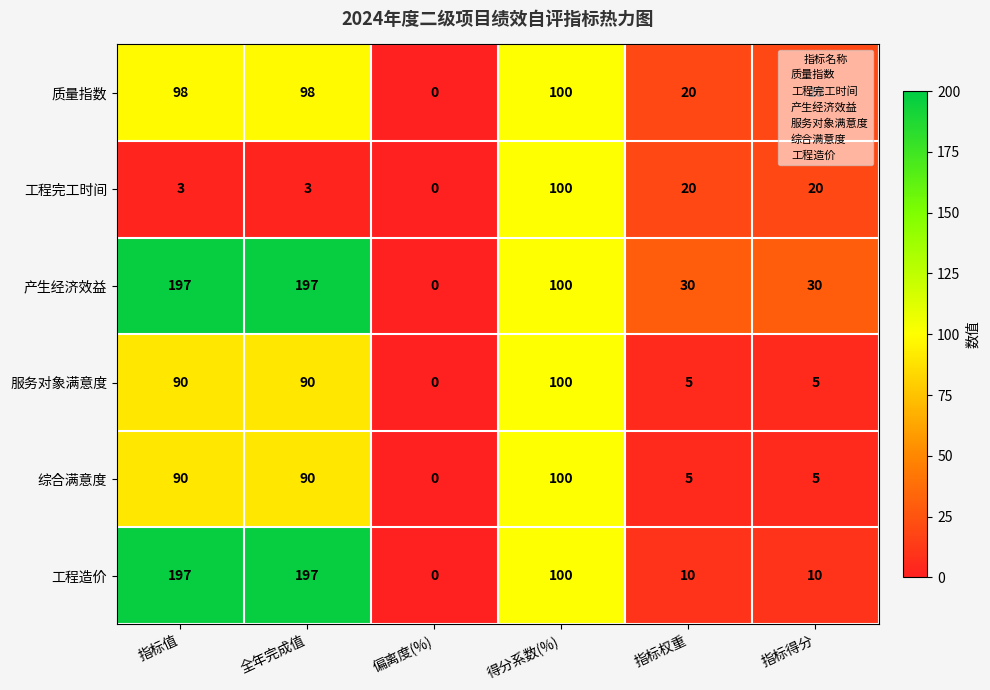

What is the total value across all series at 指标权重?

90